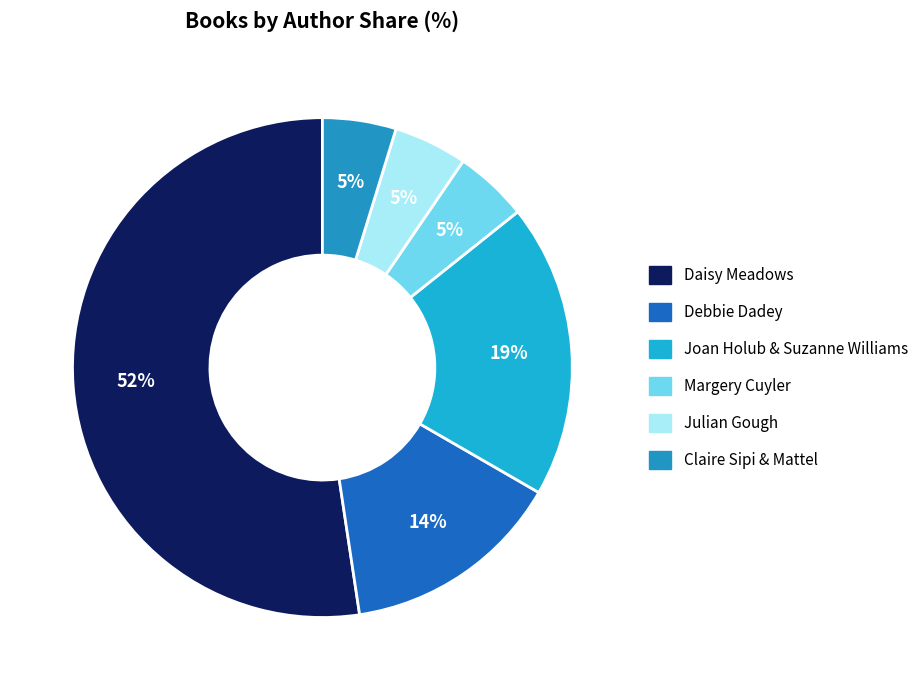

Is it true that Margery Cuyler is 5% of the pie?

True